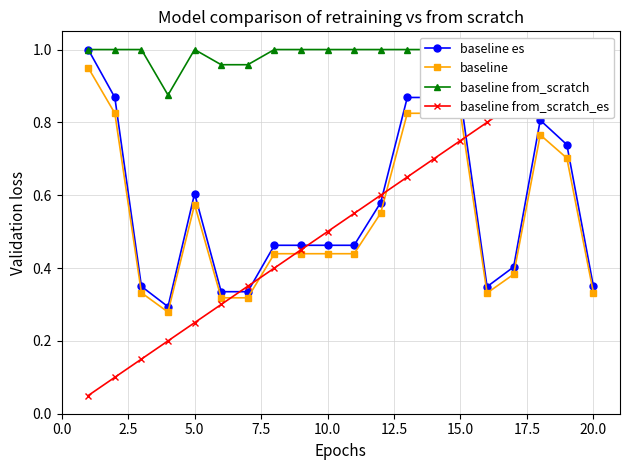

At which category does baseline es reach its first local peak?

5.0